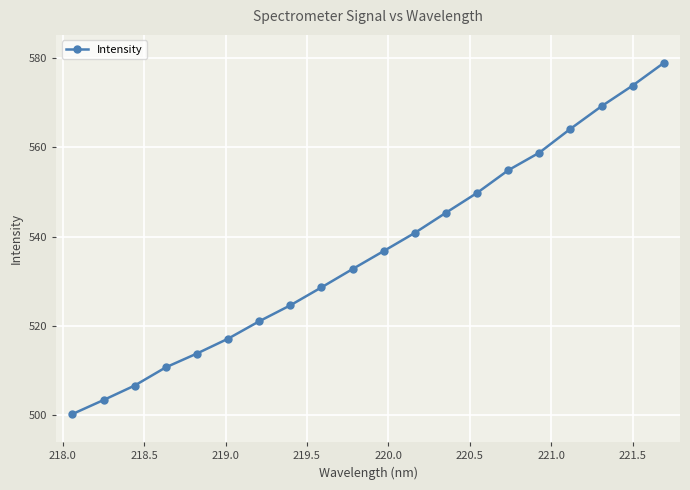

What is the average value?

536.5